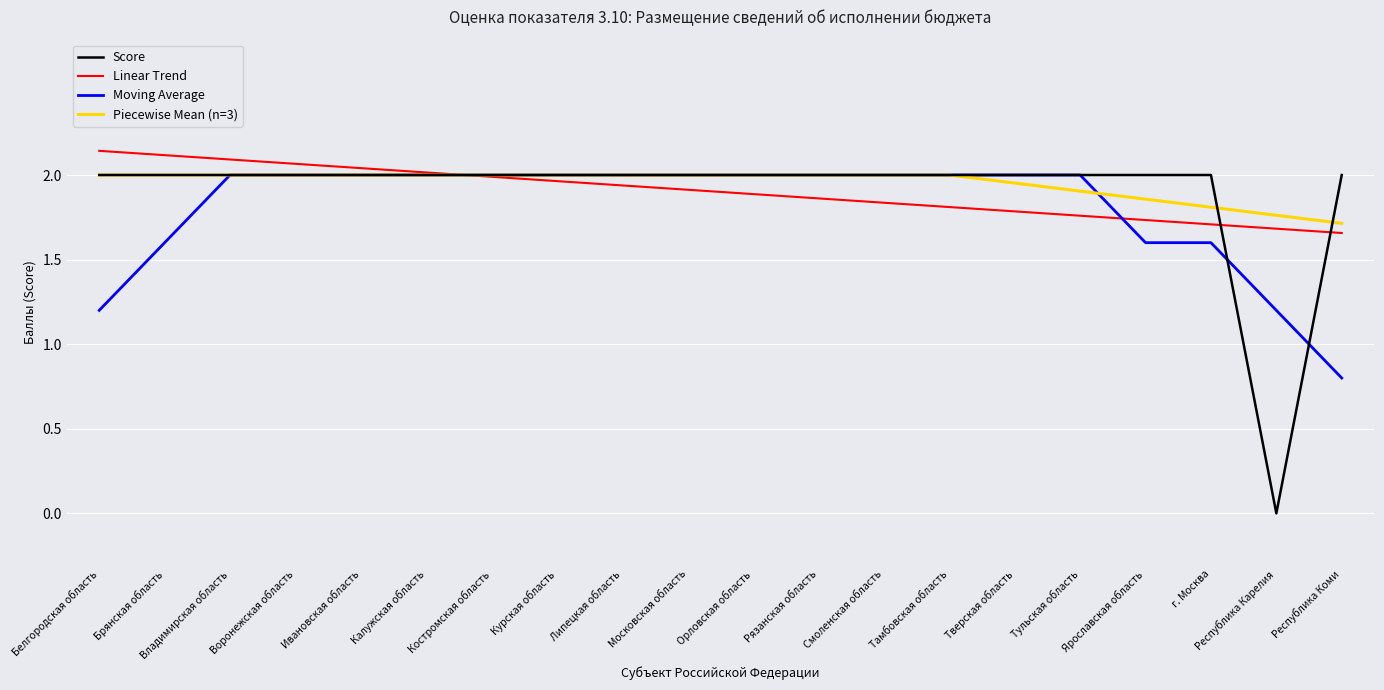

How many interior local valleys (lower than both neighbors) does the data have?

1